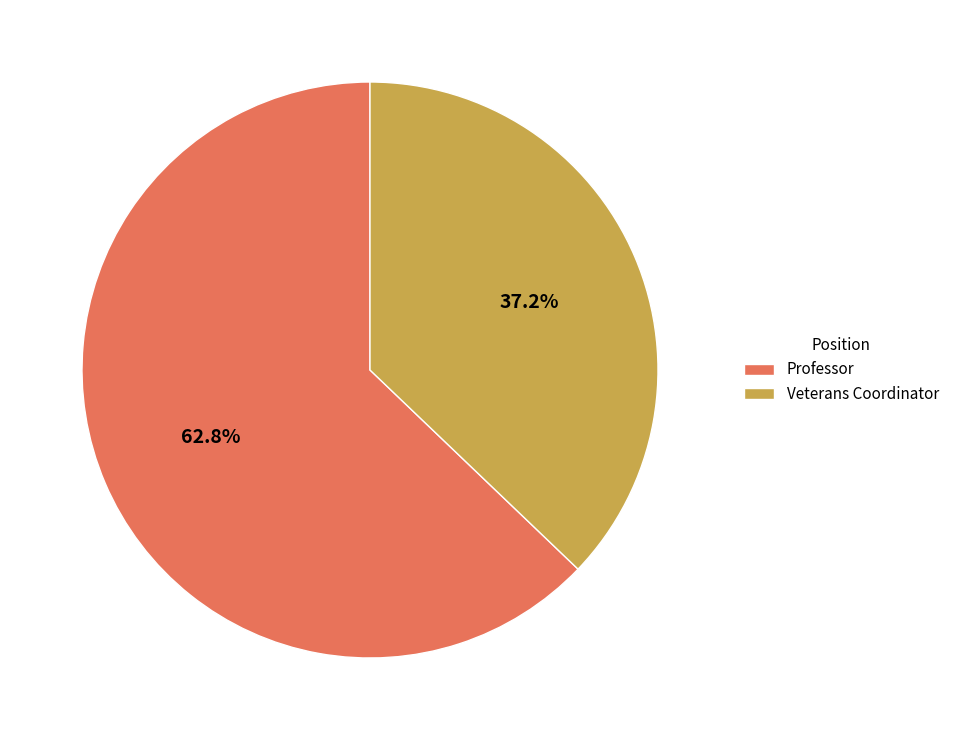

Which has a higher value, Professor or Veterans Coordinator?

Professor